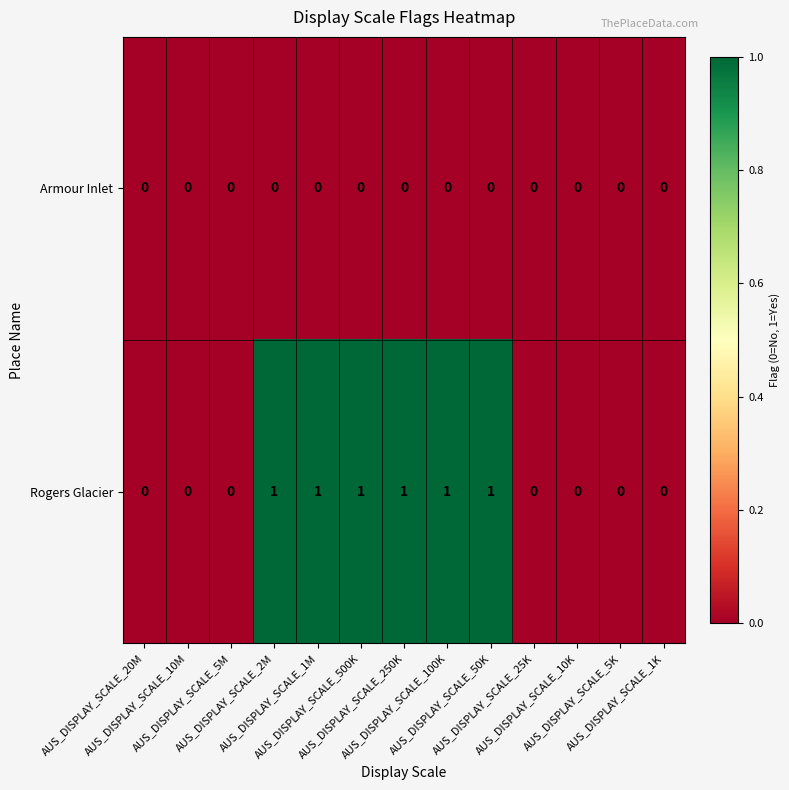

Which series has the largest total across all categories?

Rogers Glacier